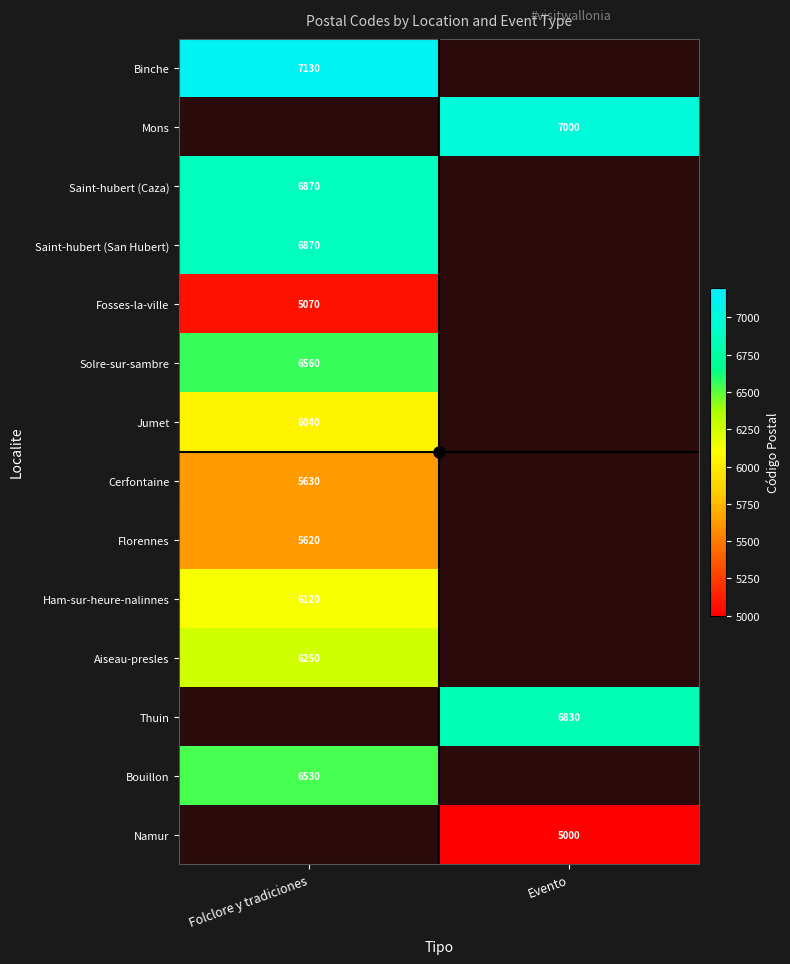

Rank the series at Folclore y tradiciones from lowest to highest value.

Fosses-la-ville, Florennes, Jumet, Binche, Mons, Cerfontaine, Ham-sur-heure-nalinnes, Aiseau-presles, Bouillon, Solre-sur-sambre, Saint-hubert (Caza), Saint-hubert (San Hubert), Thuin, Namur